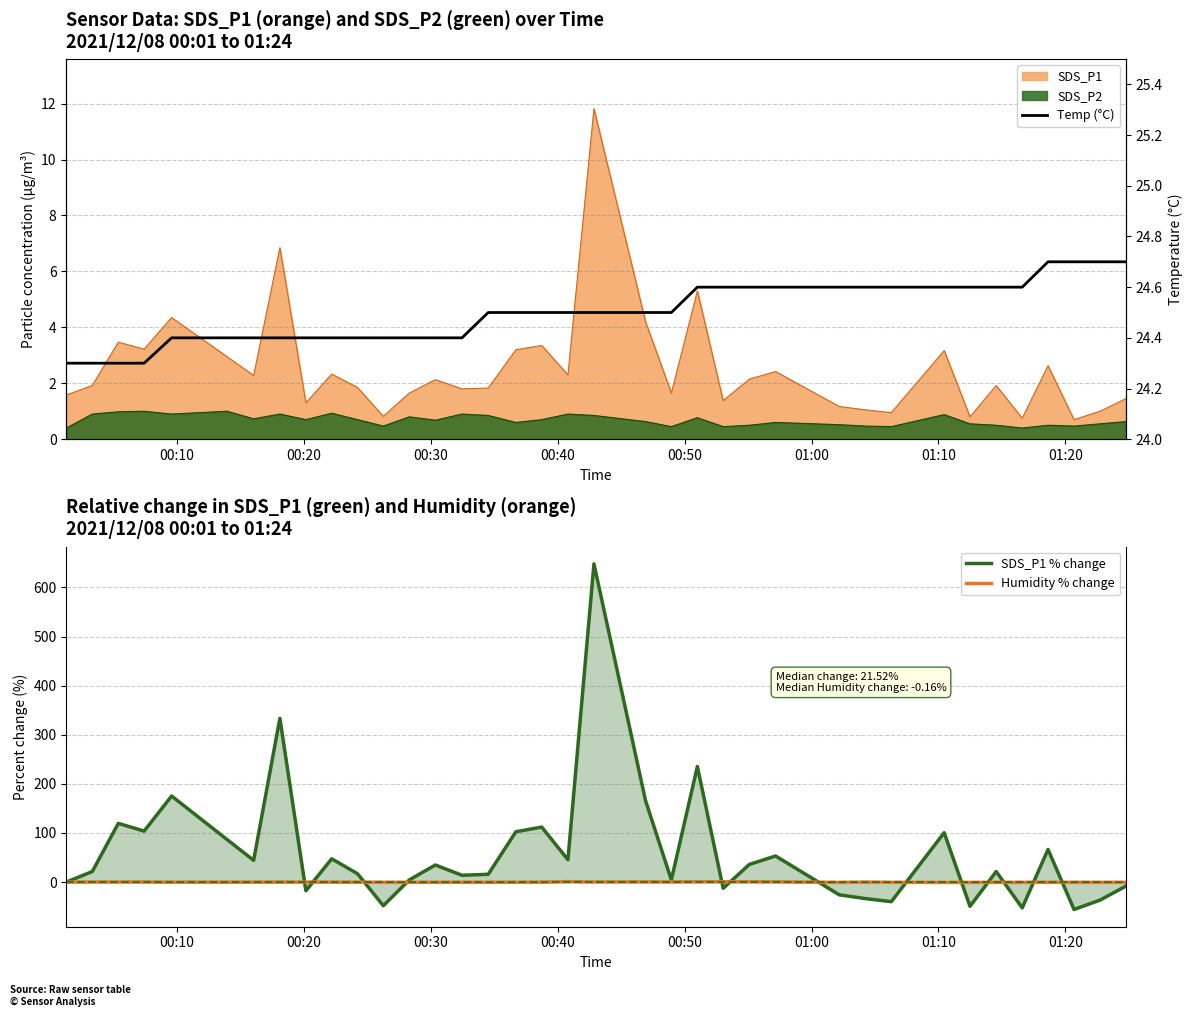

What is the lowest value of the SDS_P1 % change series?

-55.7